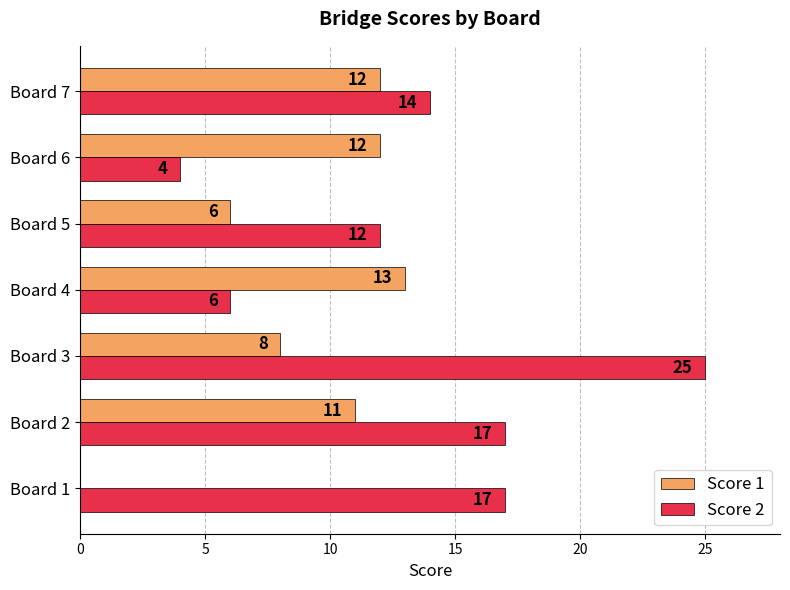

Between Board 1 and Board 5, which series saw the biggest shift?

Score 1